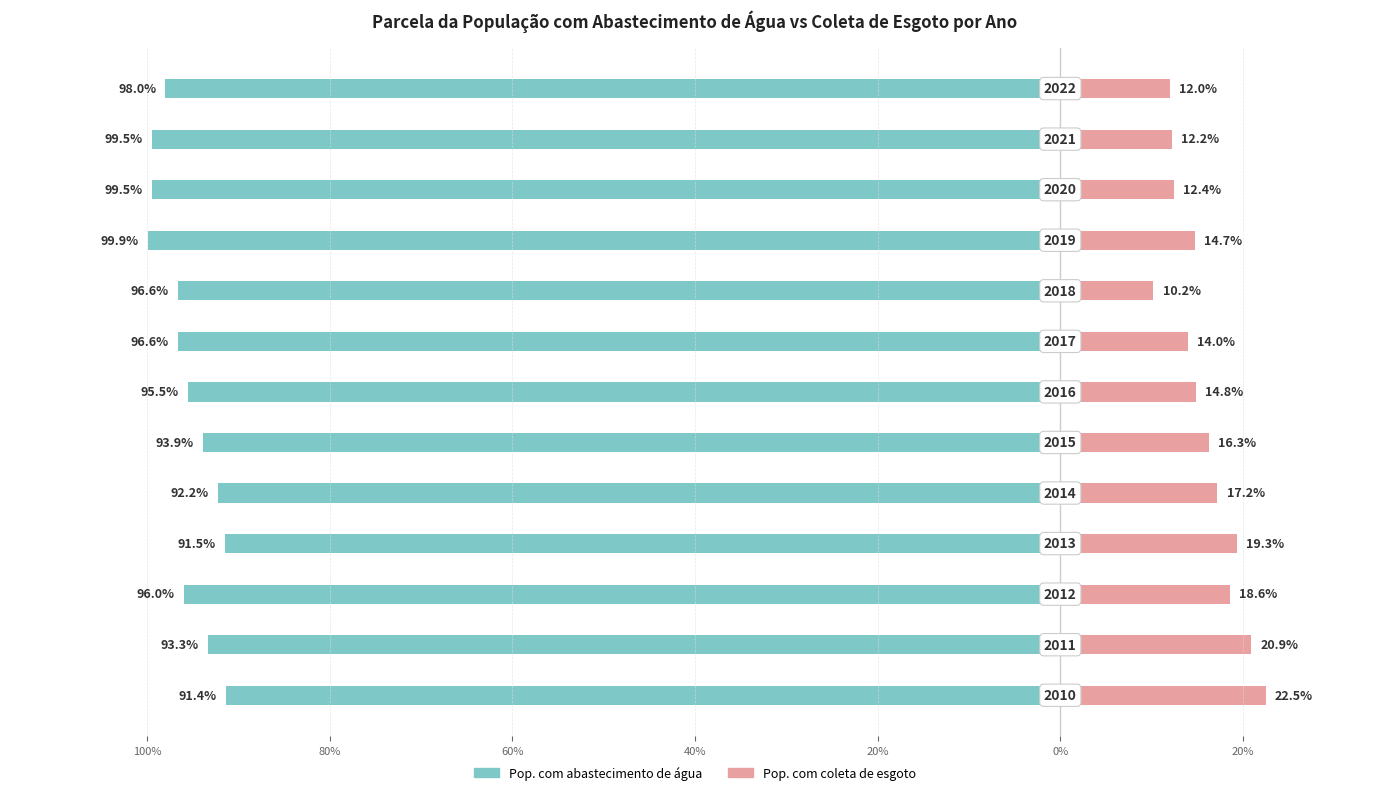

What is the total value across all series at 60%?

-0.7